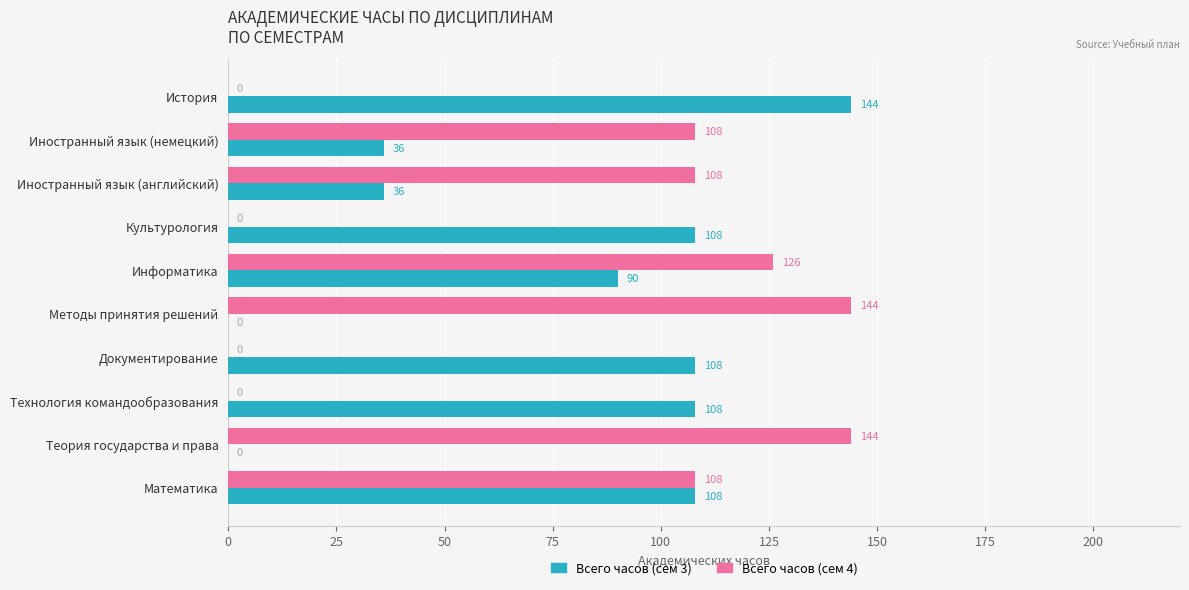

The Всего часов (сем 4) series shows 108 at Иностранный язык (английский). True or false?

True